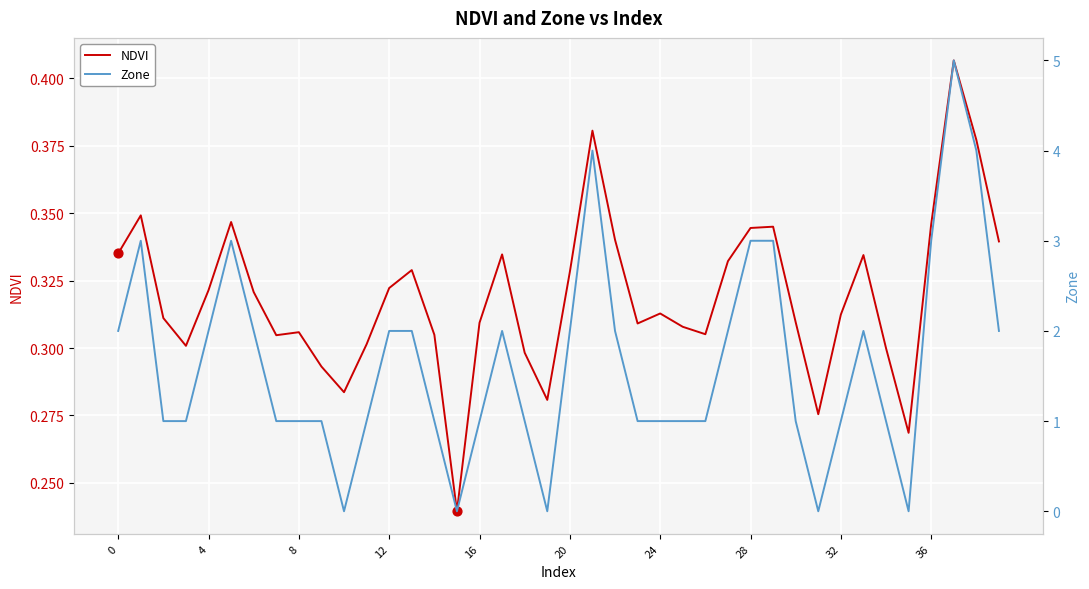

Which series reaches the maximum Y coordinate?

Zone